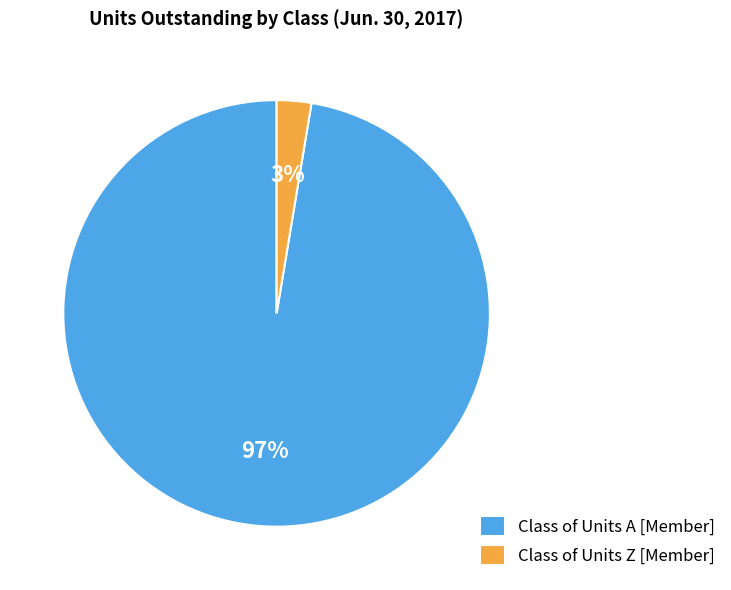

Between Class of Units A [Member] and Class of Units Z [Member], which is larger?

Class of Units A [Member]